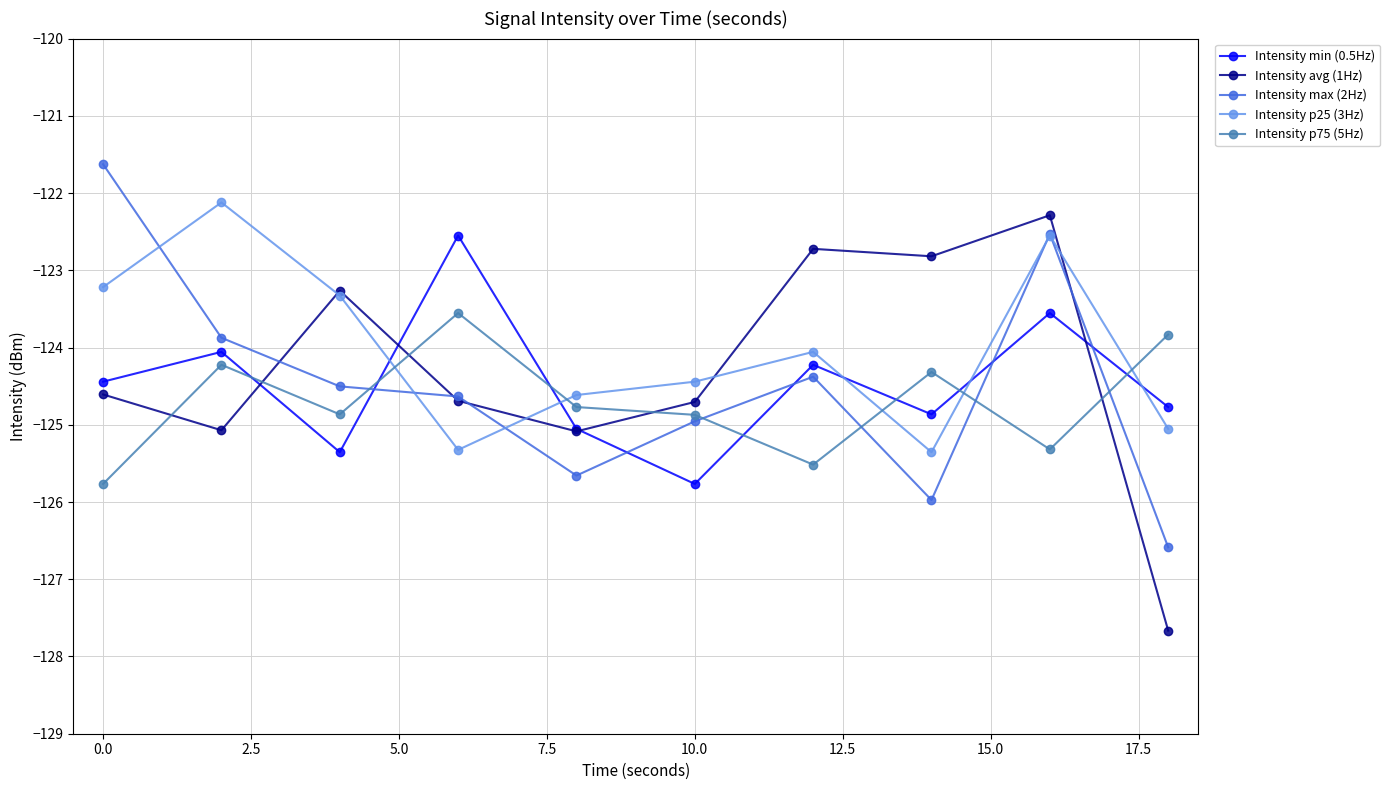

Which series has the largest range (max minus min)?

Intensity avg (1Hz)